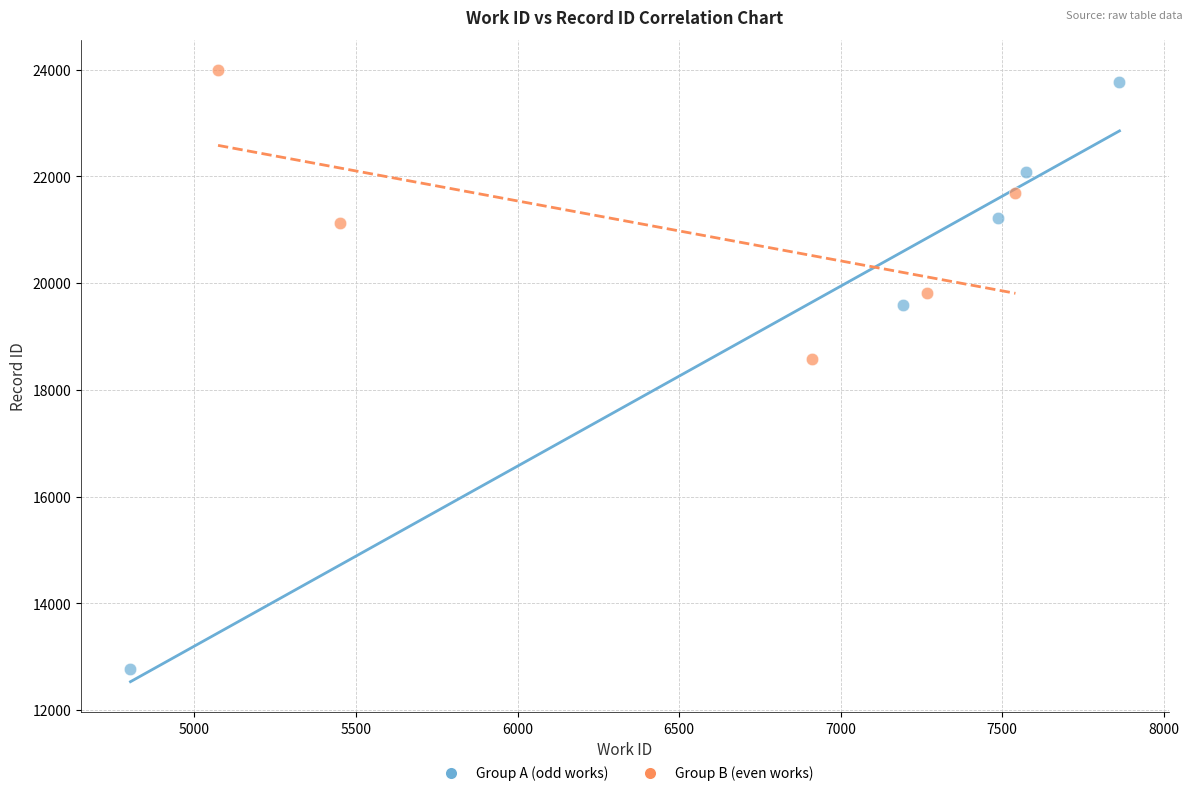

Which series reaches the minimum Y coordinate?

Group A (odd works)